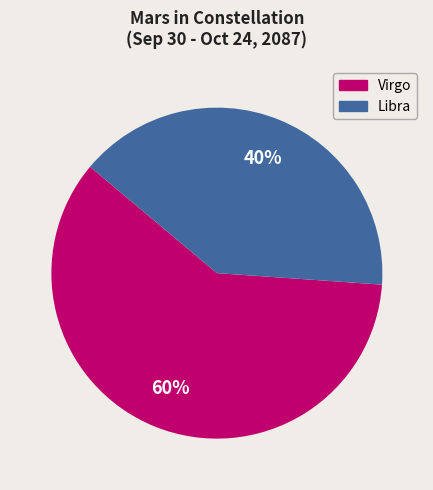

Which category accounts for the majority?

Virgo